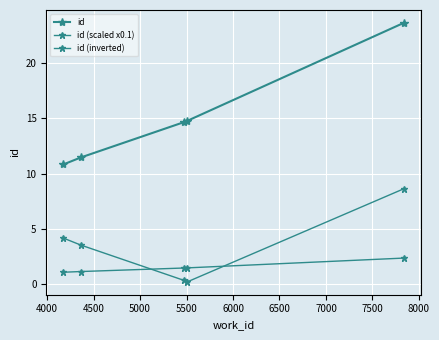

What is the value of the id point at the 3rd from the left?

14.7